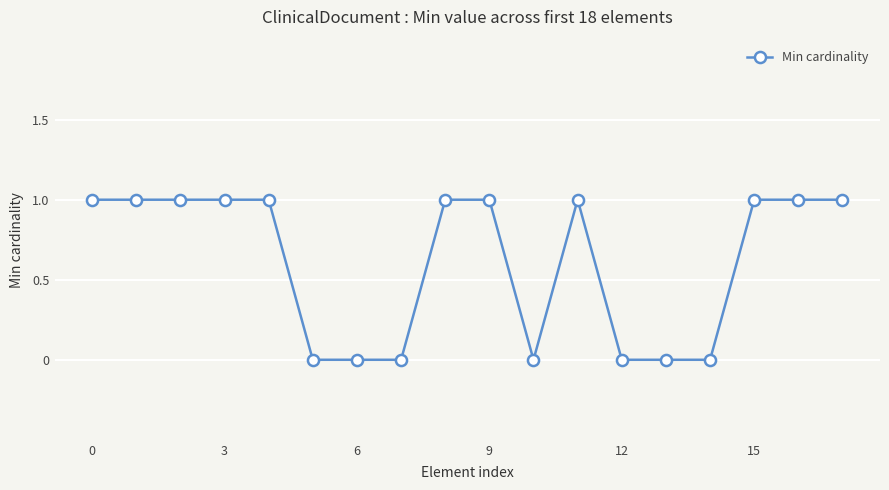

What is the value of the 3rd point from the left?

1